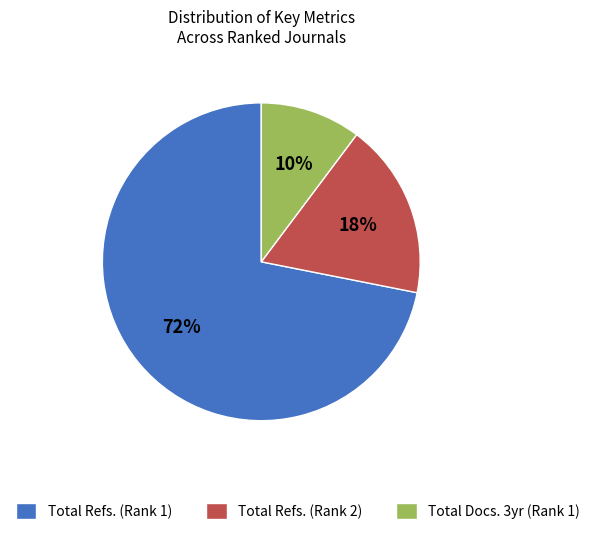

What is the largest slice in the pie chart?

Total Refs. (Rank 1)